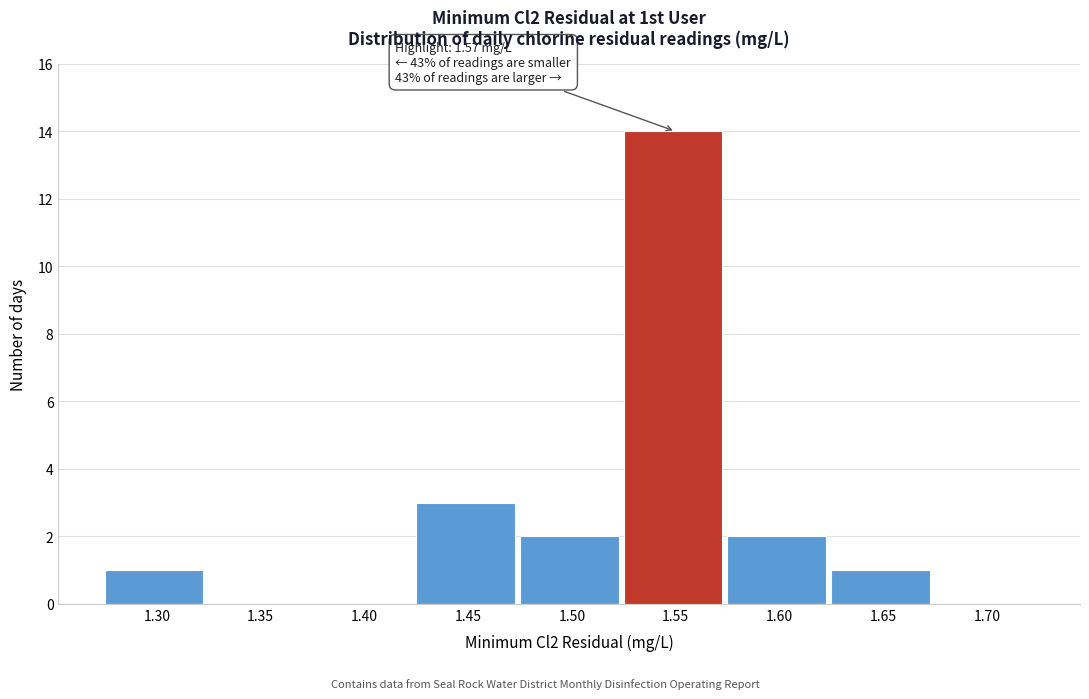

Reading left to right, transcribe all the data shown in this chart.

1.30=1	1.35=0	1.40=0	1.45=3	1.50=2	1.55=14	1.60=2	1.65=1	1.70=0